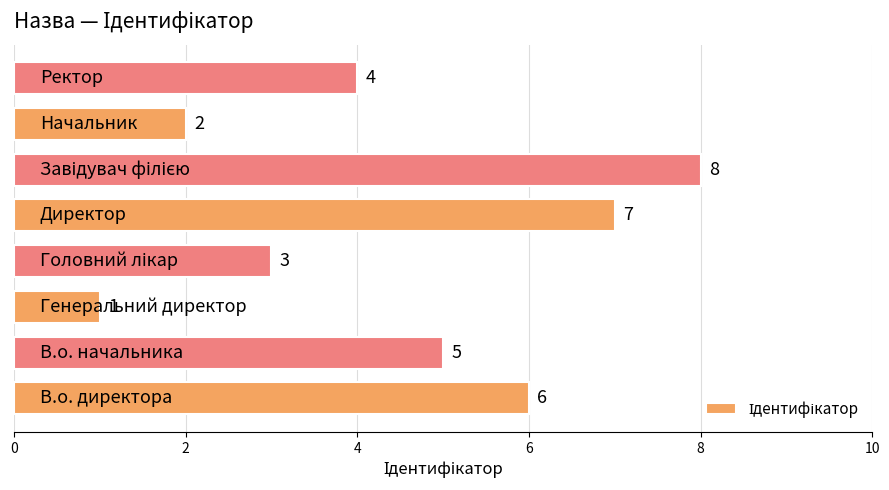

Count the number of categories in the chart.

8